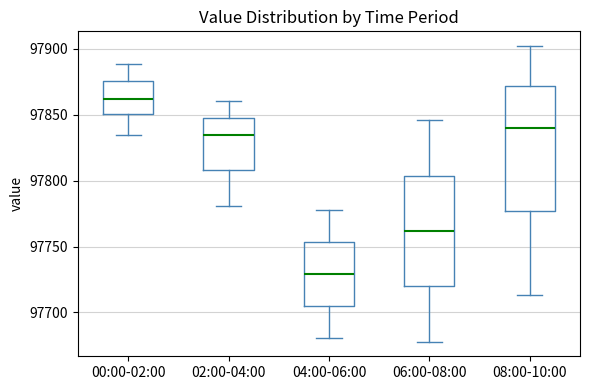

Reading left to right, transcribe this box plot: for each box, give where its median line is, the range the box spans, and where its two whiskers end, as read against the y-axis. The values are not printed on the chart, so give them approximately, as read against the axis.

00:00-02:00: median 97860, box 97850 to 97875, whiskers 97835 to 97890
02:00-04:00: median 97835, box 97810 to 97845, whiskers 97780 to 97860
04:00-06:00: median 97730, box 97705 to 97755, whiskers 97680 to 97780
06:00-08:00: median 97760, box 97720 to 97805, whiskers 97680 to 97845
08:00-10:00: median 97840, box 97775 to 97870, whiskers 97715 to 97900